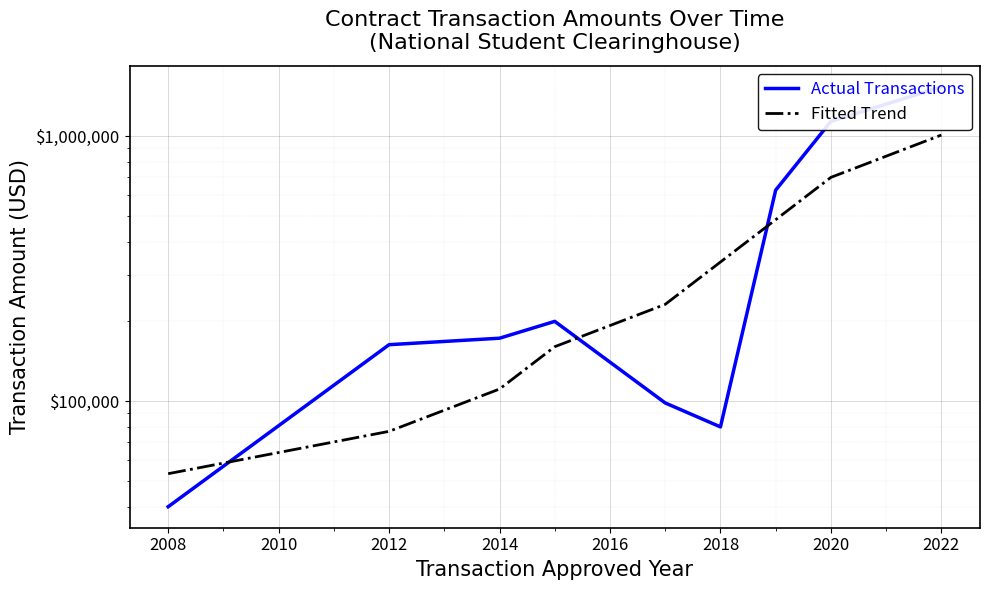

How many values in the Fitted Trend series exceed 231835?

5